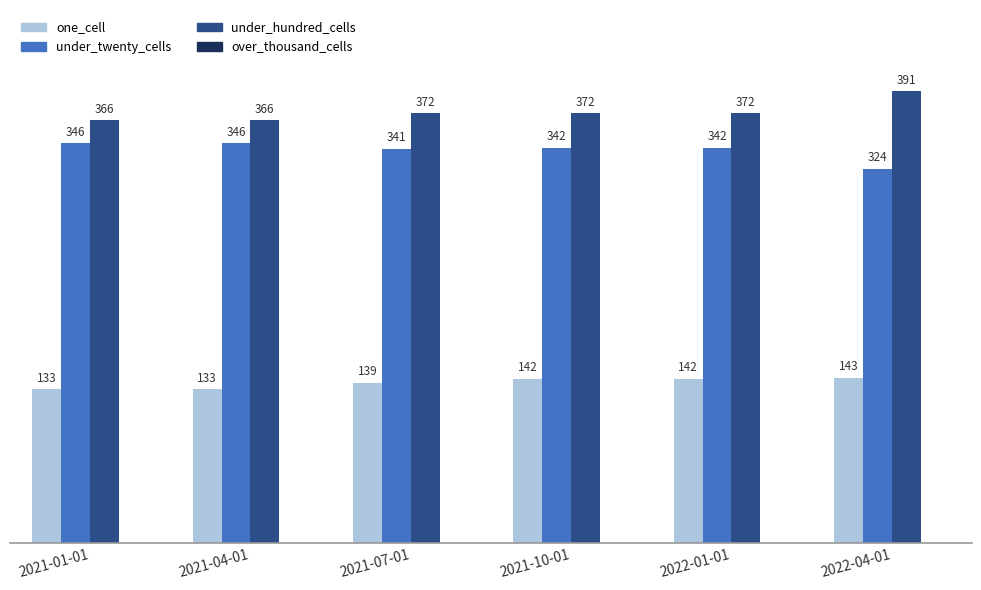

Which category has the highest value across all series?

2022-04-01